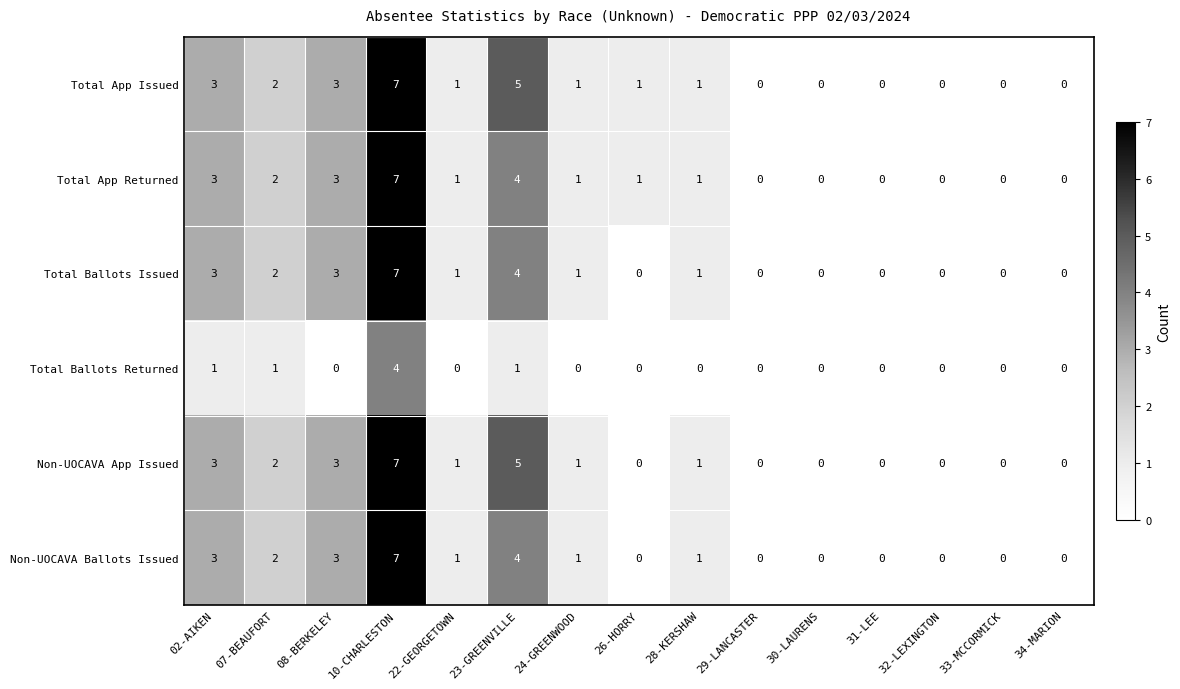

What is the difference between the maximum and second lowest values in the Non-UOCAVA Ballots Issued series?

7